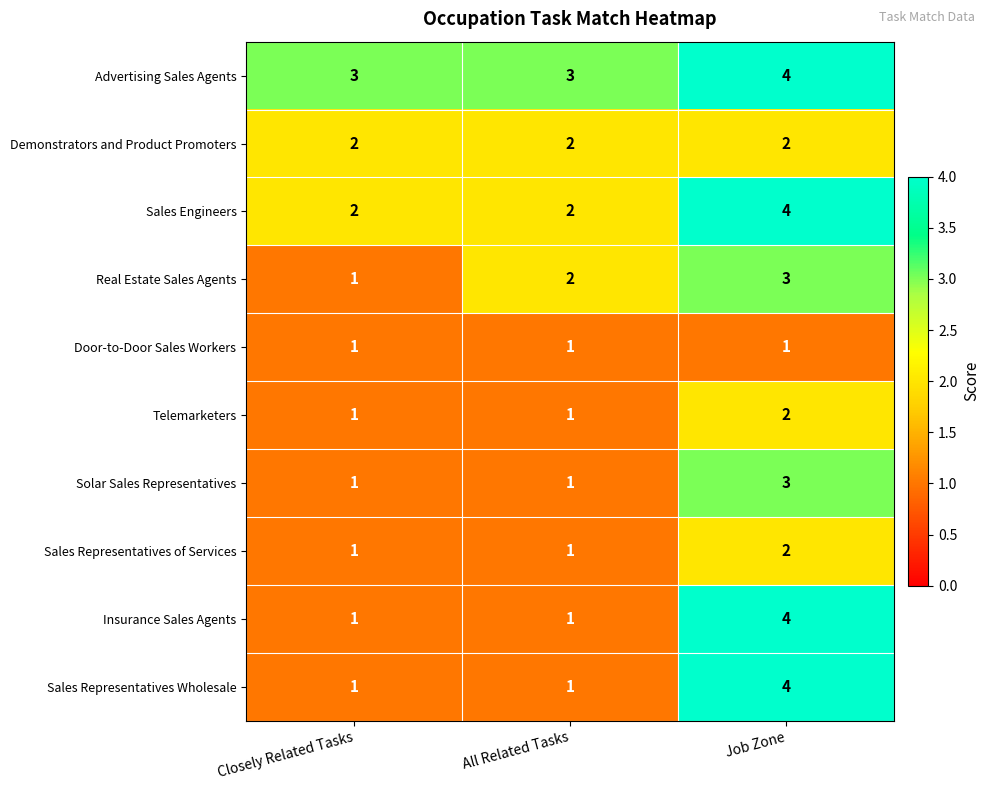

True or false: Door-to-Door Sales Workers has a value of 1 at All Related Tasks.

True